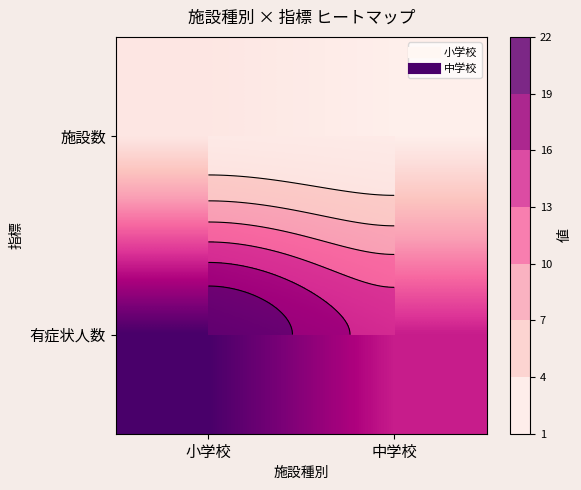

Read the 有症状人数 value at 中学校.

15